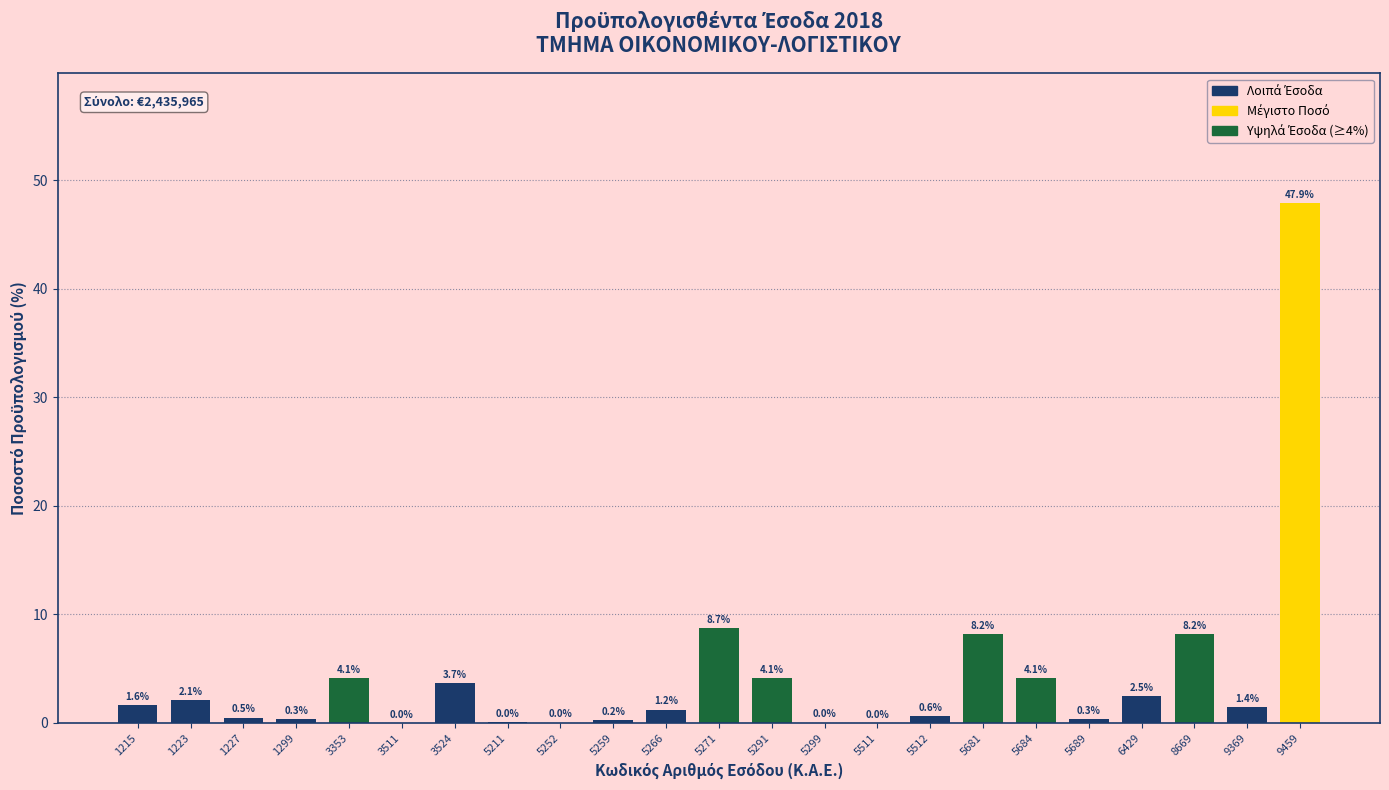

Where does the data first go above 1?

1215